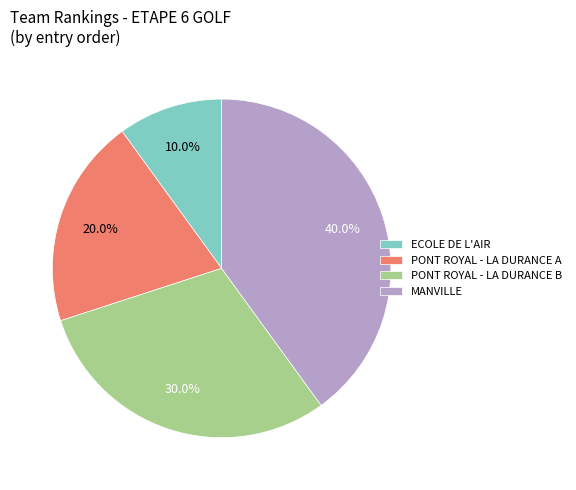

What percentage is NOT represented by PONT ROYAL - LA DURANCE A?

80.0%